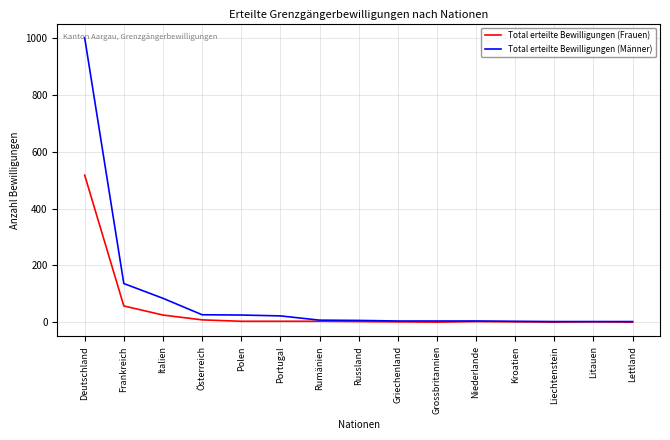

Count the number of data series in this chart.

2